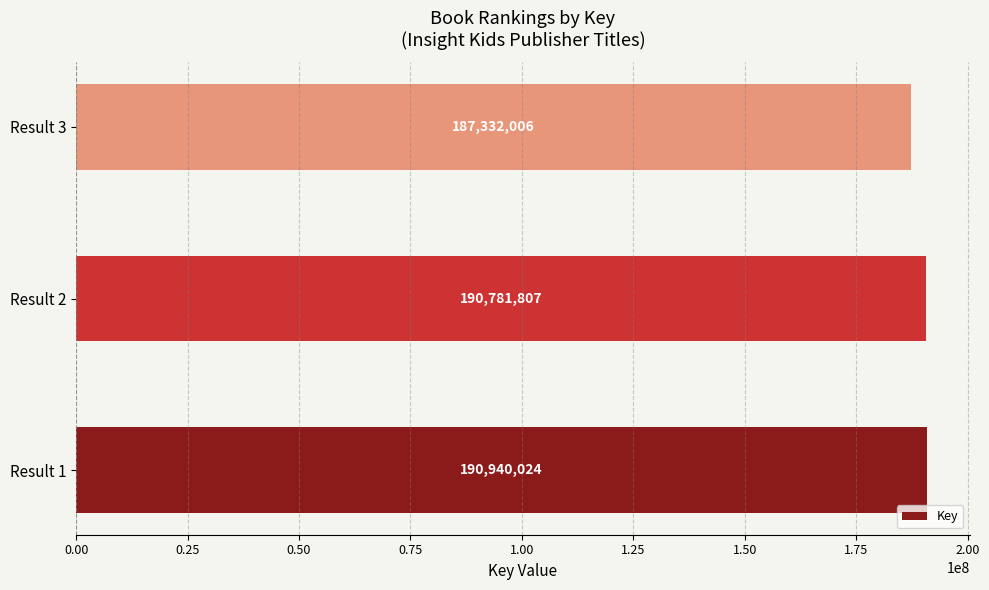

What is the greatest value displayed?

190940024